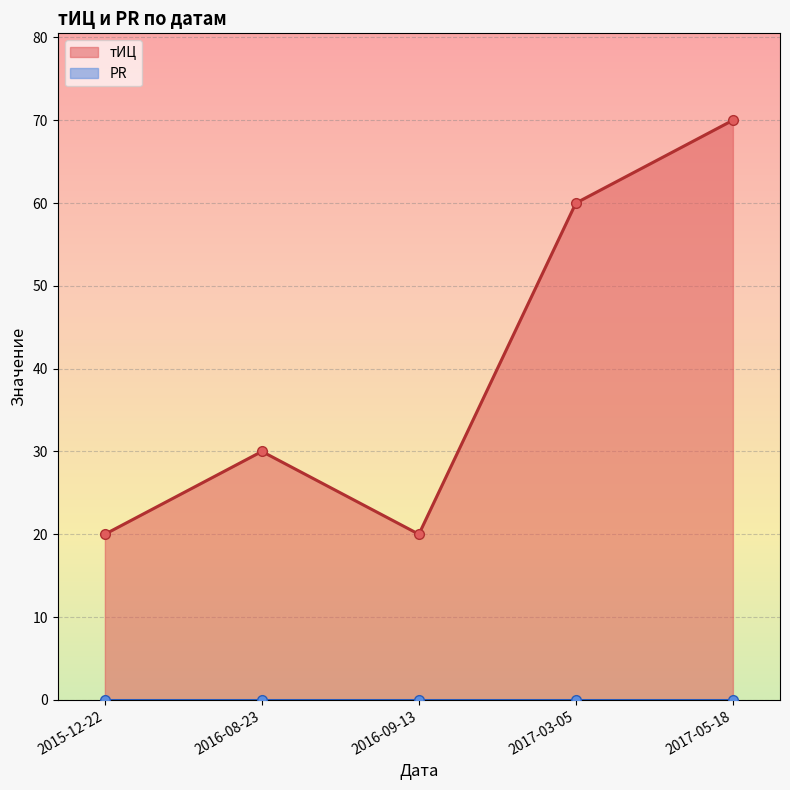

Which category has the lowest value in the тИЦ series?

2016-09-13